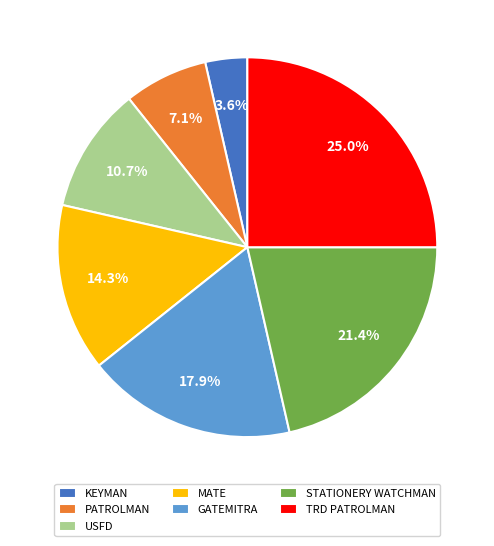

What portion of the pie excludes GATEMITRA?

82.1%